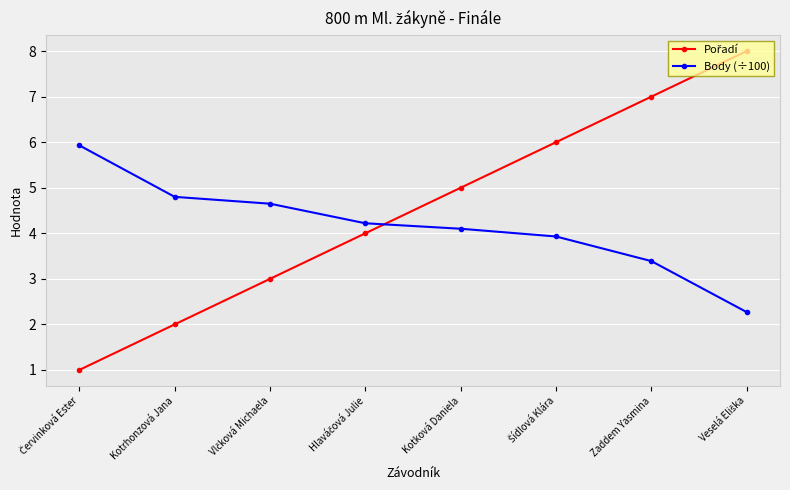

Read the Body (÷100) value at Zaddem Yasmina.

3.4